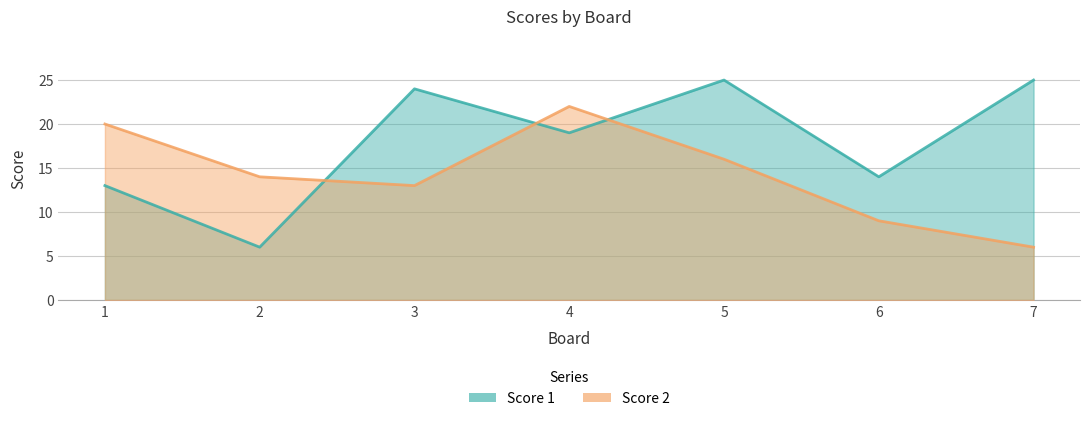

What is the smallest value displayed?

6